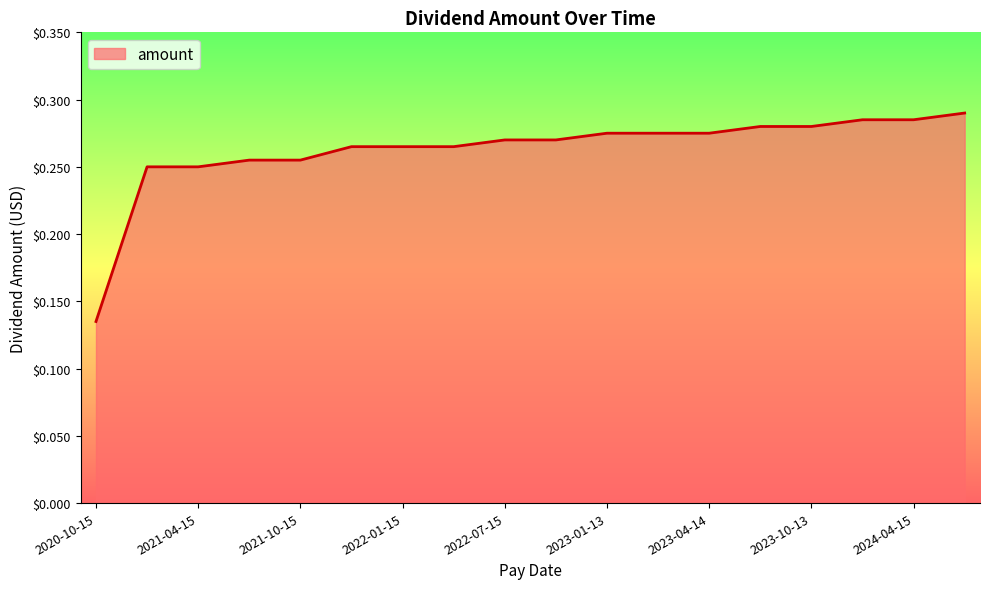

What is the average value?

0.3